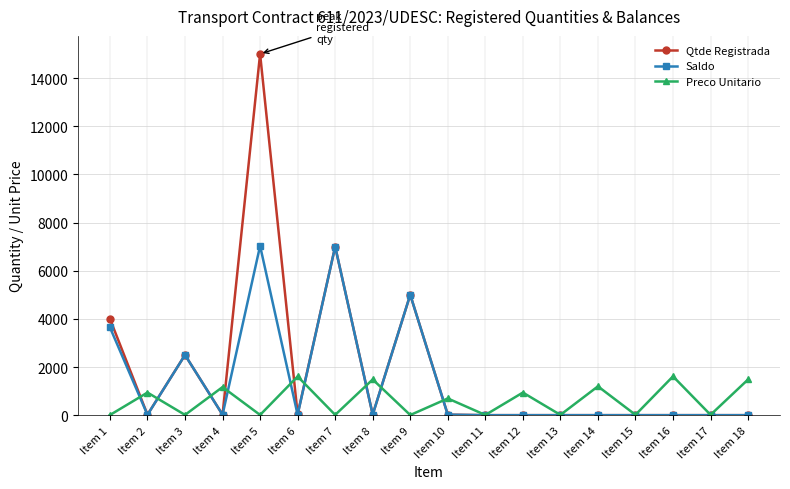

Where is the first local maximum for Saldo?

Item 3